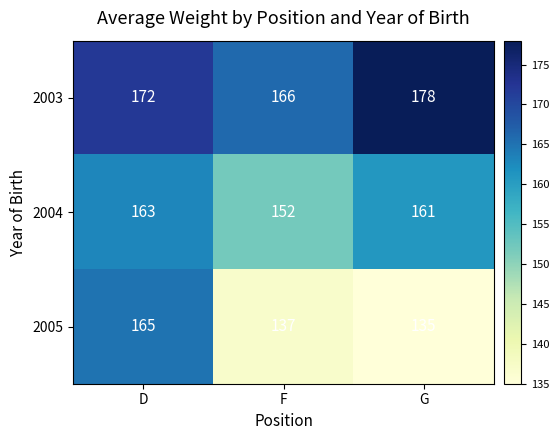

How many data points does each series have?

3